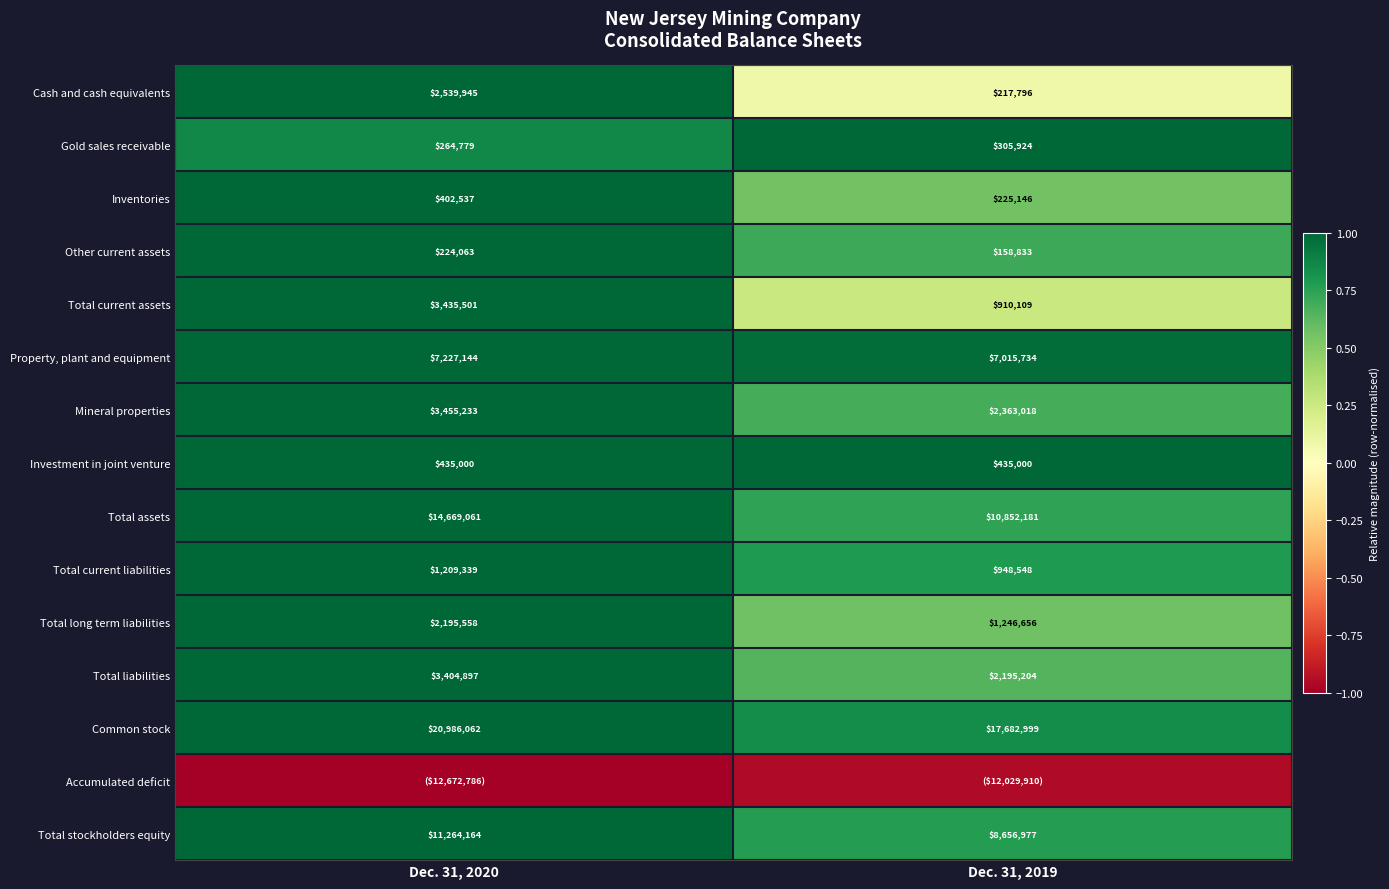

Is the value of Common stock at Dec. 31, 2019 greater than the value of Inventories at Dec. 31, 2019?

Yes